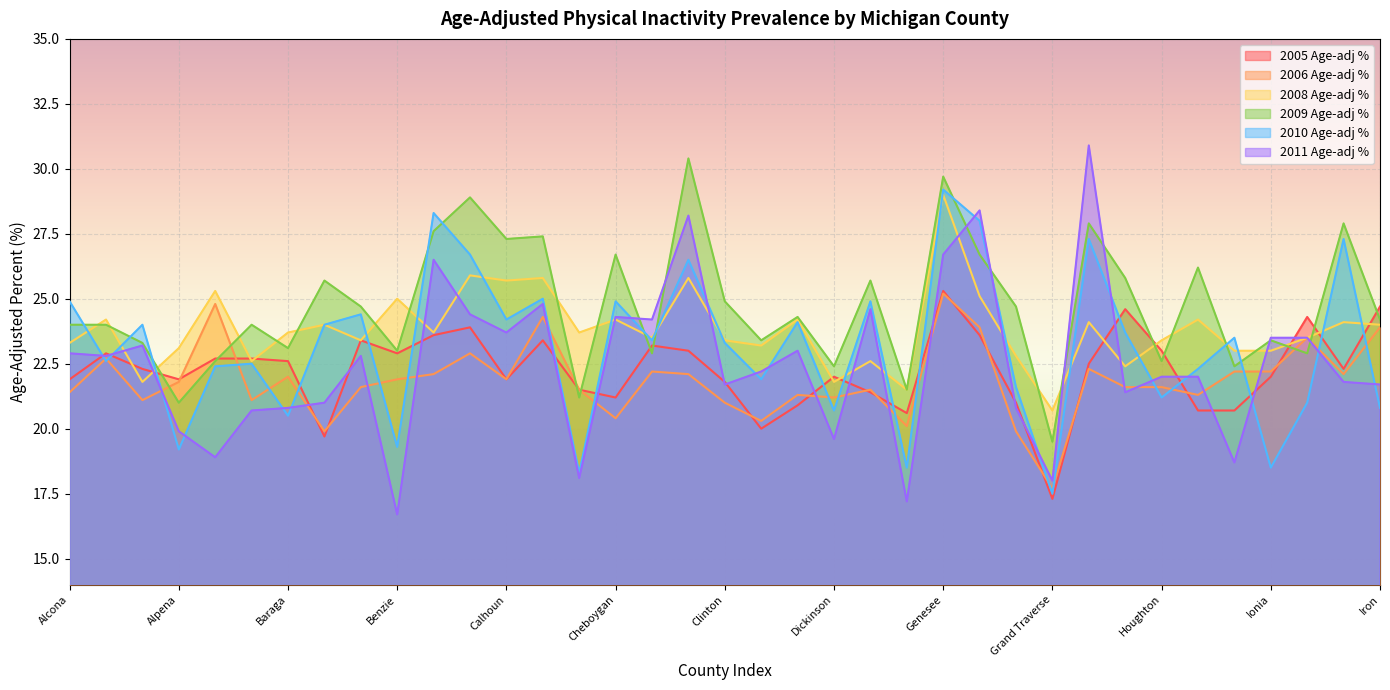

Is the value of 2005 Age-adj % at Gladwin greater than the value of 2010 Age-adj % at Antrim?

Yes